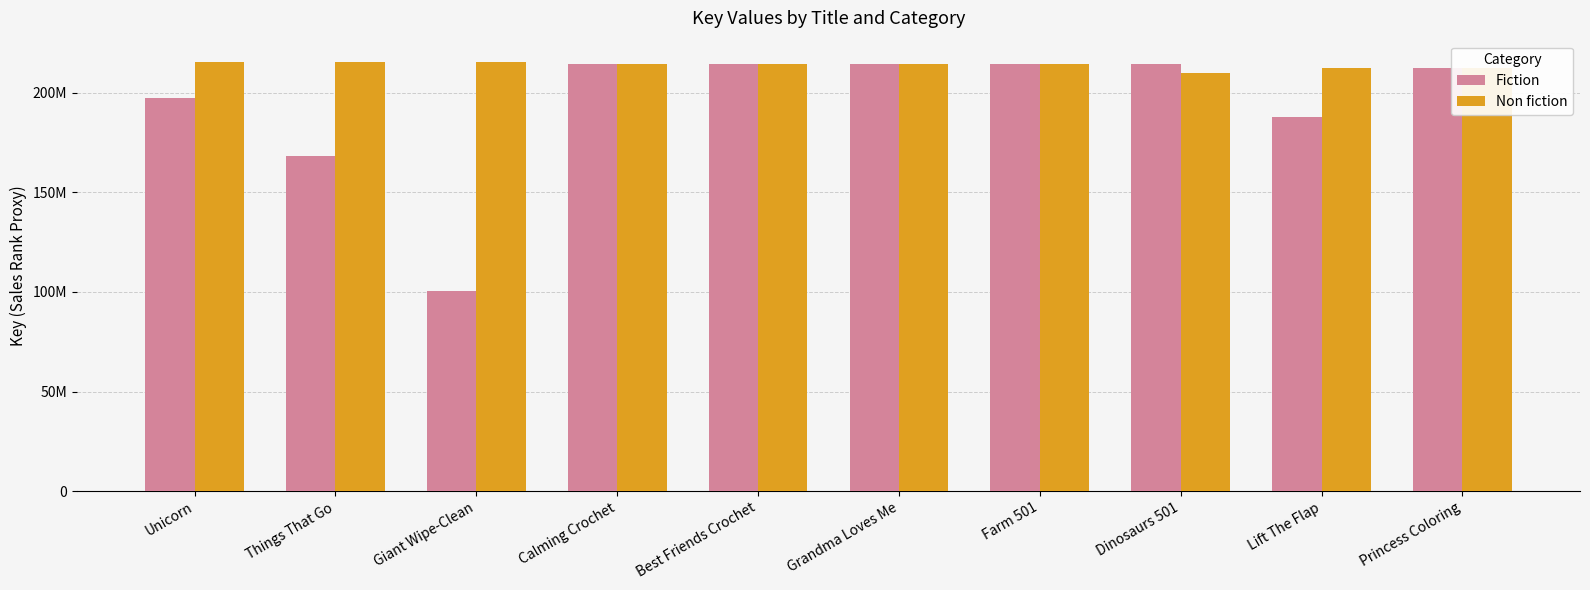

What is the label of the 7th bar from the left?

Farm 501